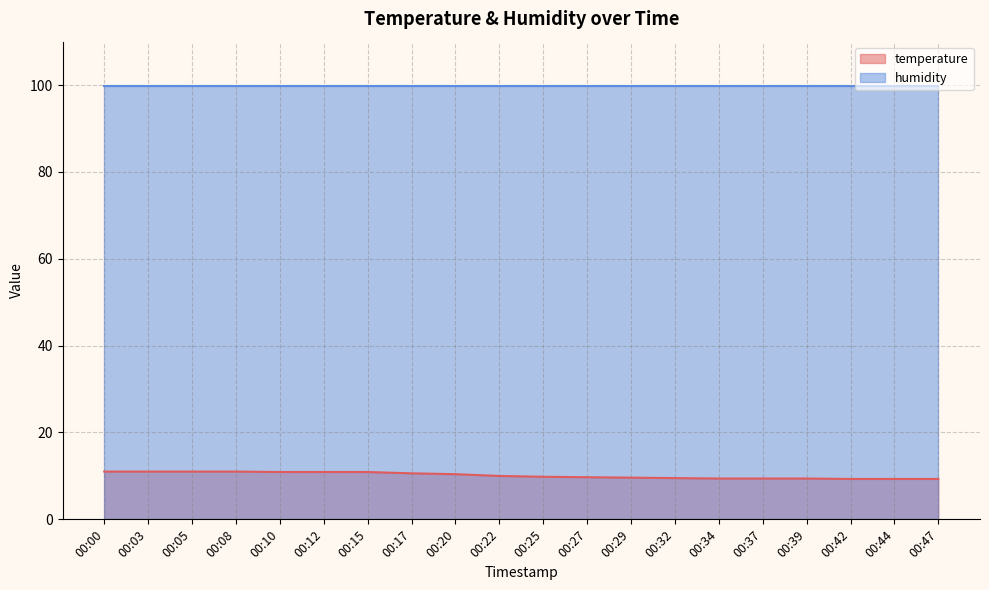

What is the value of the 19th point from the left?

9.3